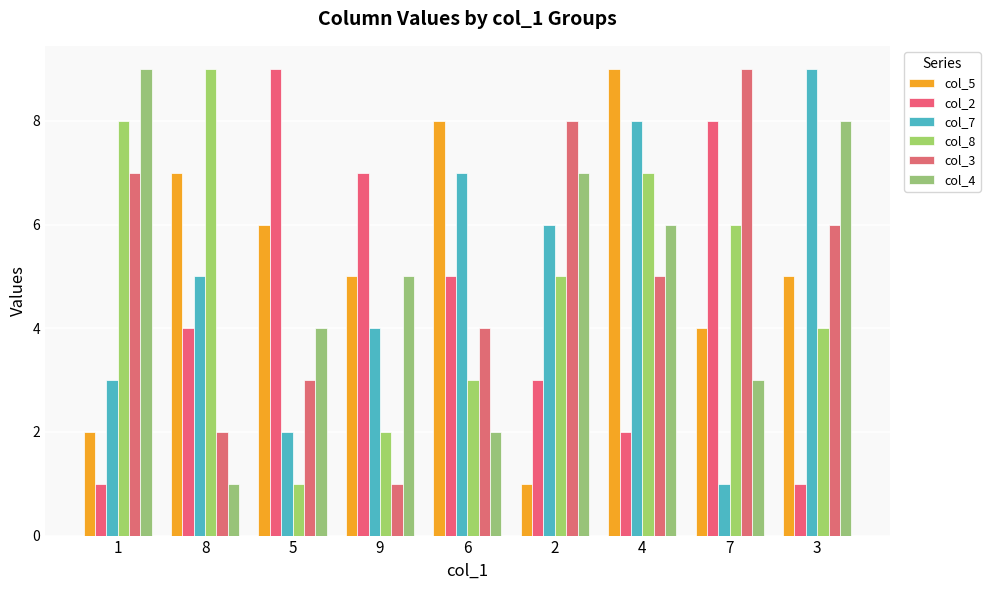

How many col_5 values are between 4 and 7?

5